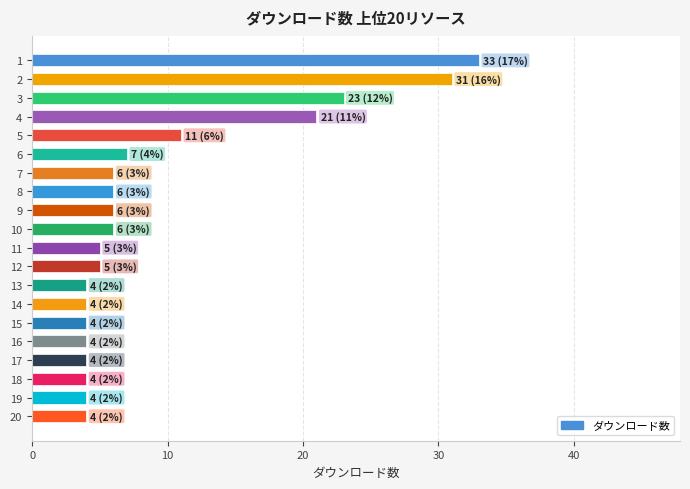

Where is the data nearest to the value 18?

4